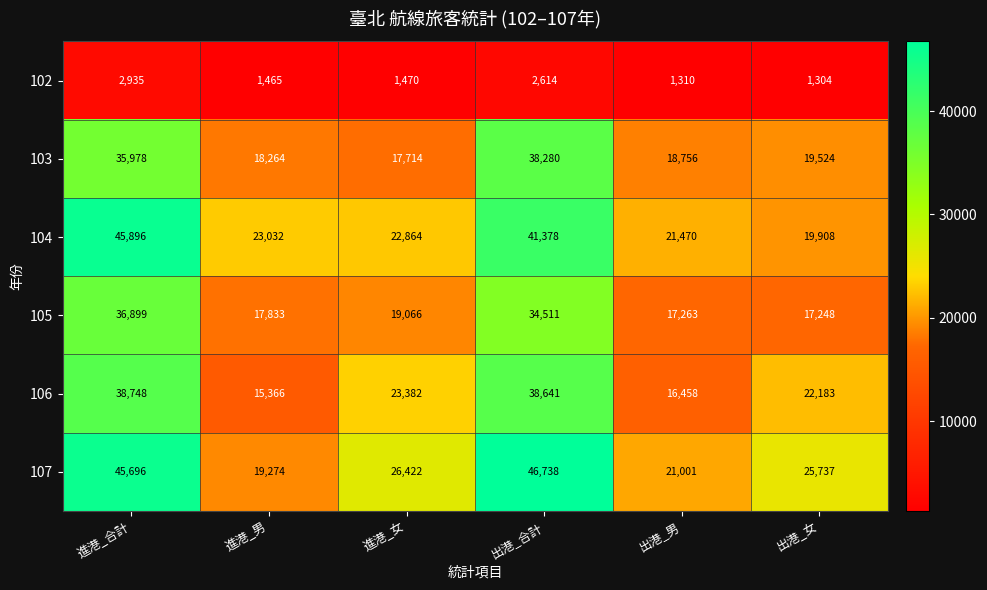

What is the average value of the 107 series?

30811